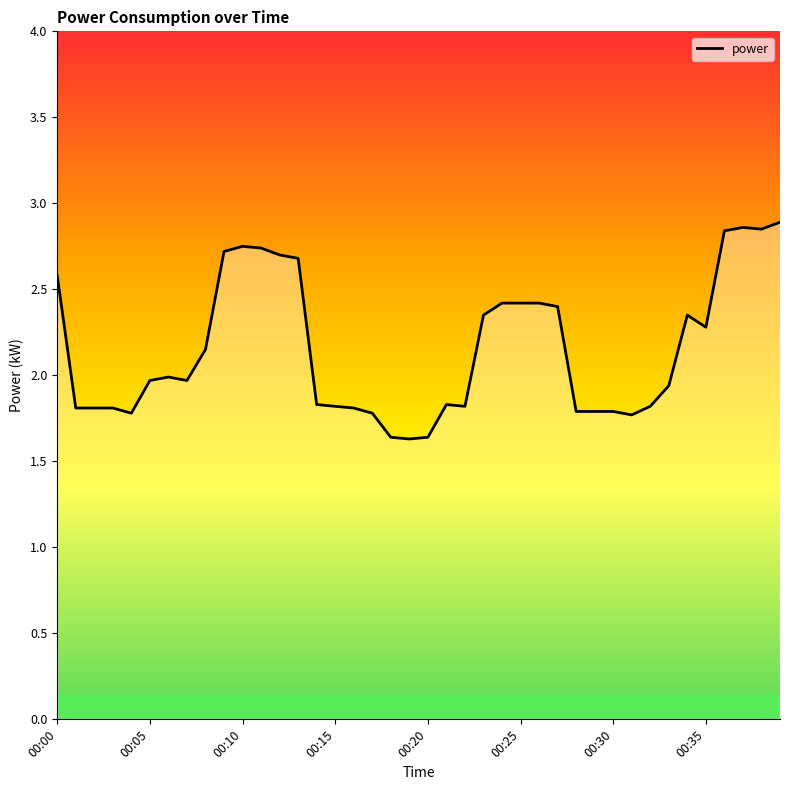

What is the smallest value displayed?

1.6